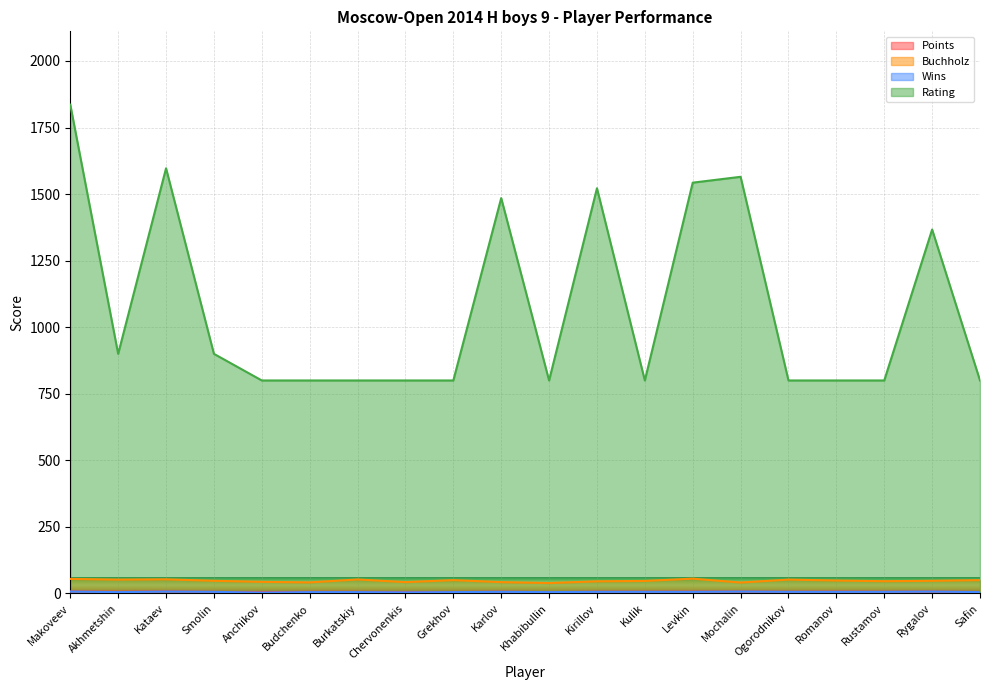

What position from the right is Smolin?

17